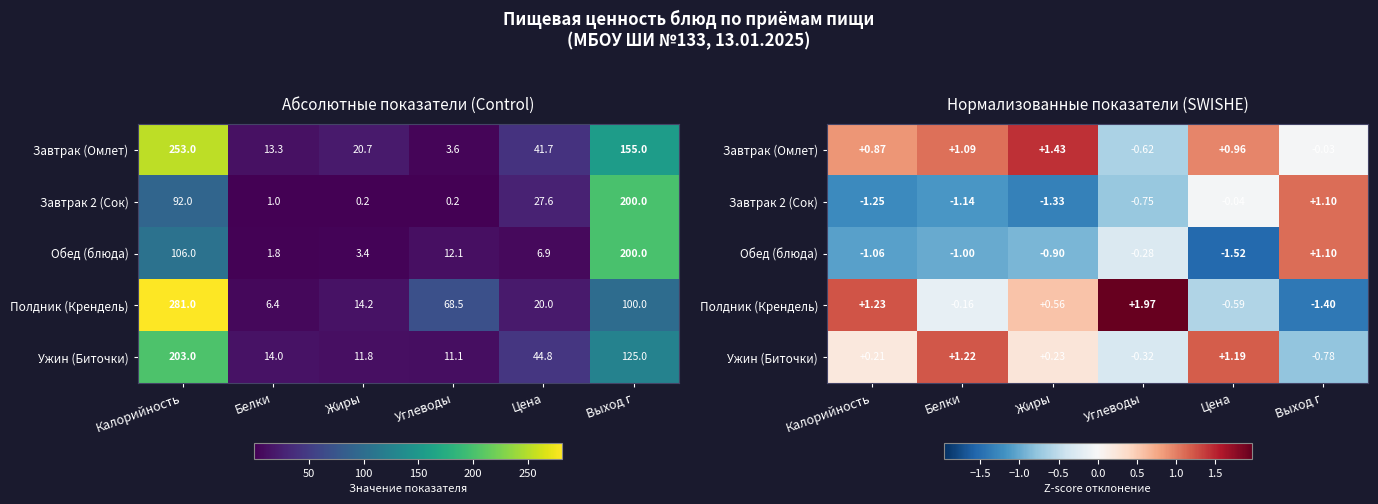

Rank the series at Углеводы from highest to lowest value.

Полдник (Крендель), Обед (блюда), Ужин (Биточки), Завтрак (Омлет), Завтрак 2 (Сок)